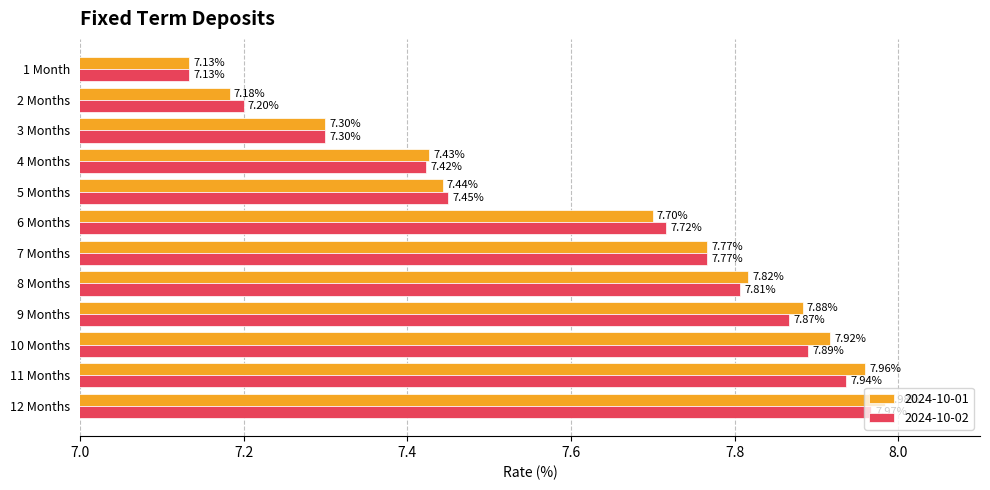

At how many categories does at least one series exceed 7?

12